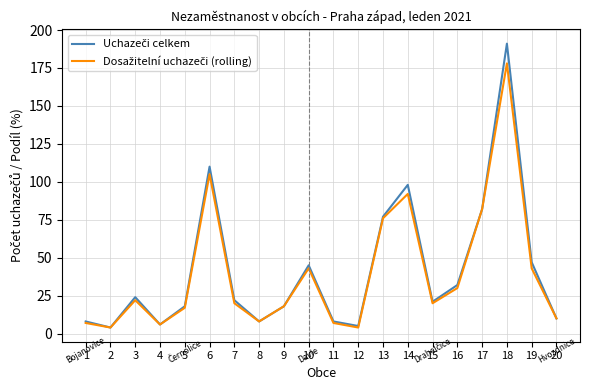

What is the maximum value shown in the chart?

191